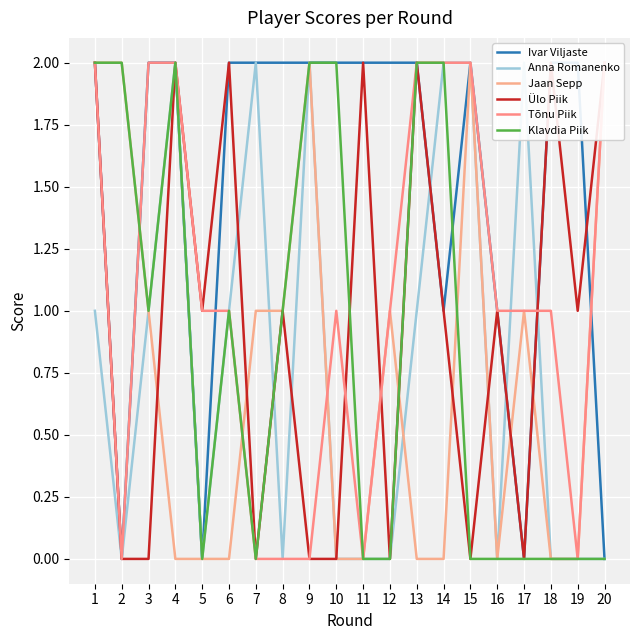

Is it true that Tõnu Piik equals 2 at 1?

True